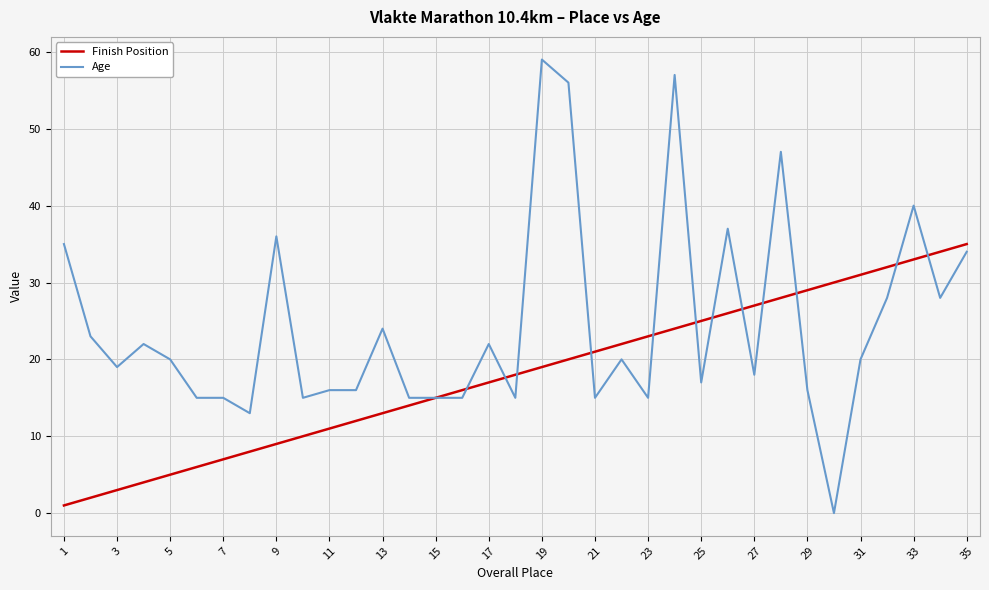

How many lines are shown in the chart?

2